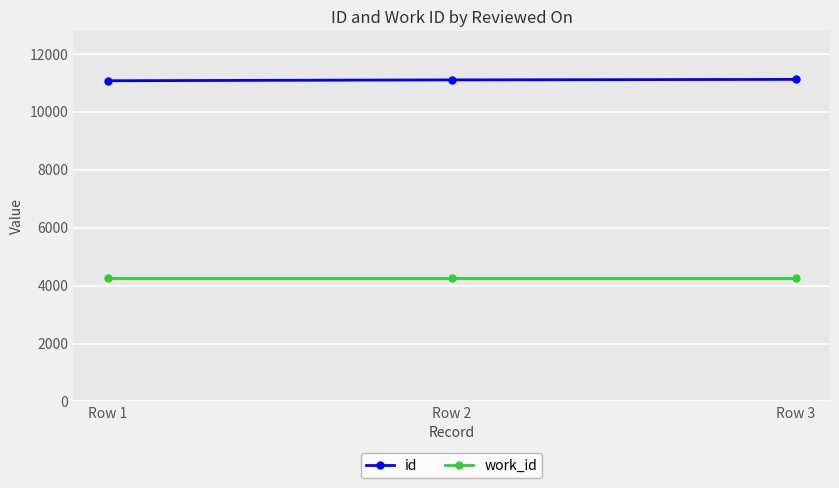

What is the difference between the highest and lowest values at Row 1?

6816